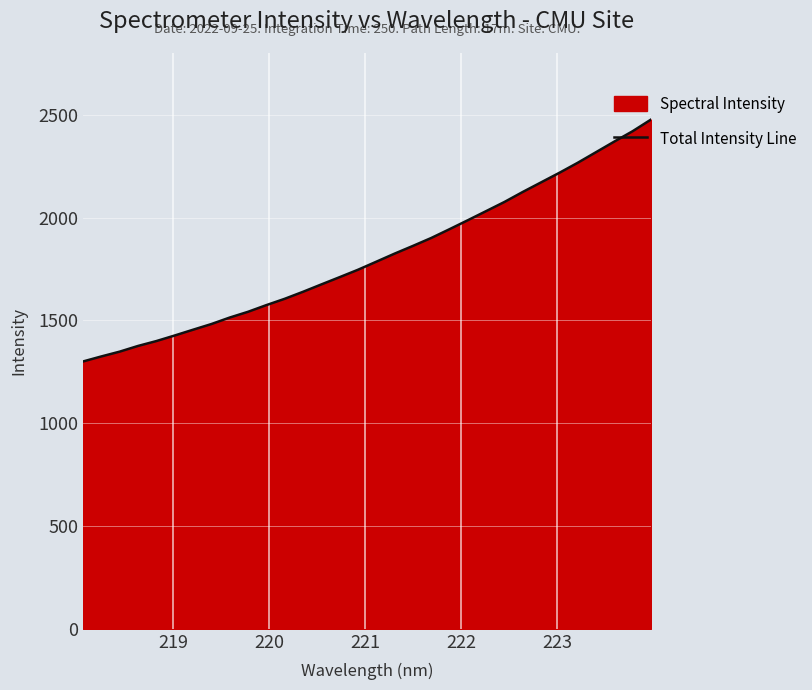

What is the minimum value shown in the chart?

1299.9